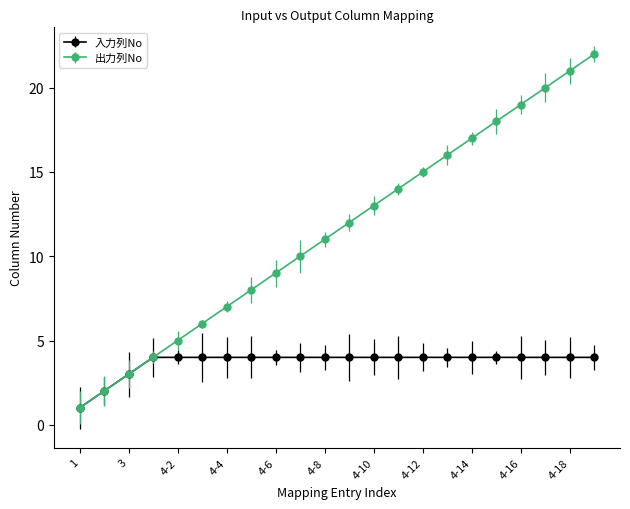

List the series in order of their peak value, highest first.

出力列No, 入力列No